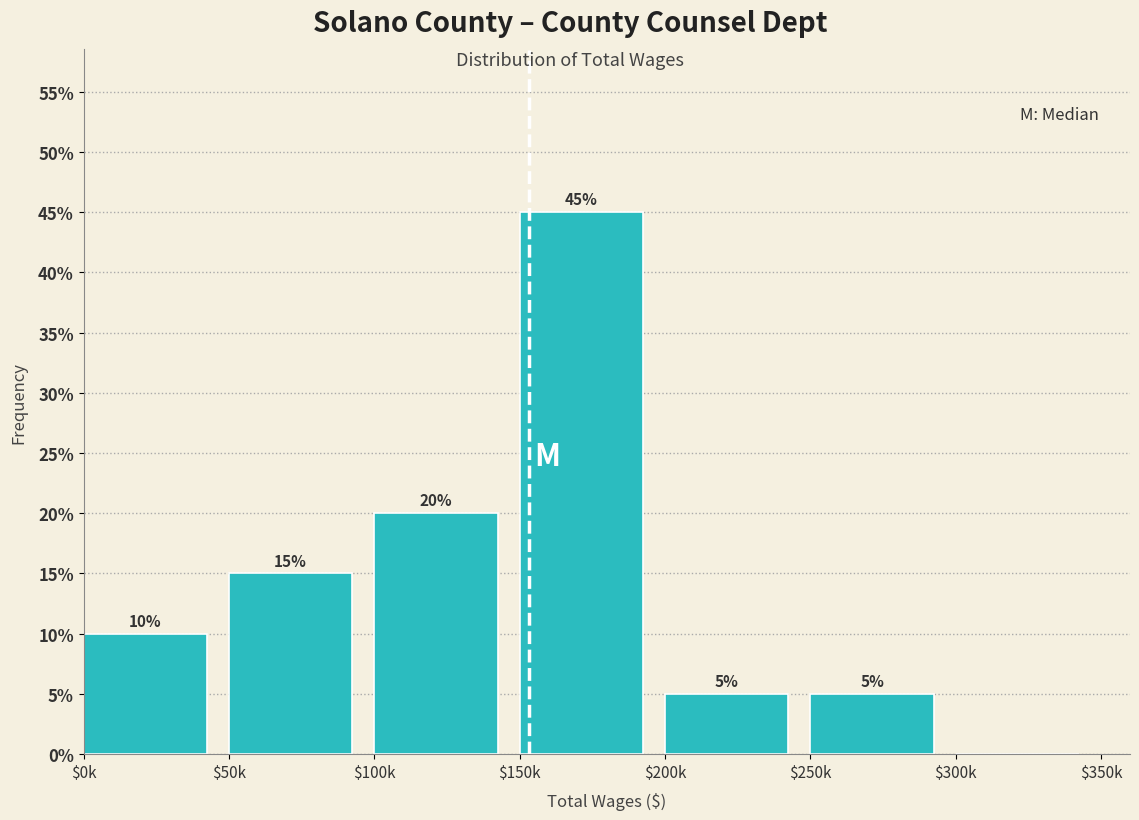

At which category does the chart reach its peak across all series?

$150k